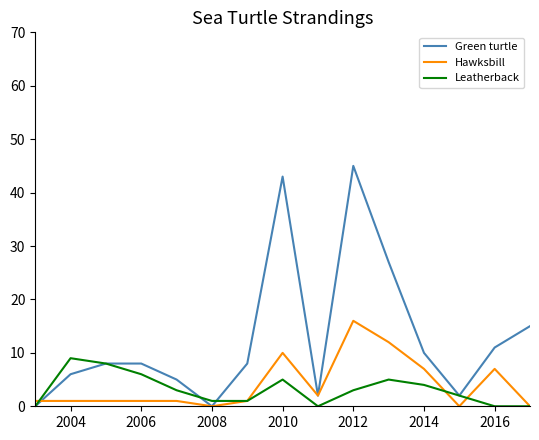

True or false: Hawksbill has more than 1 points higher than both neighbors.

True